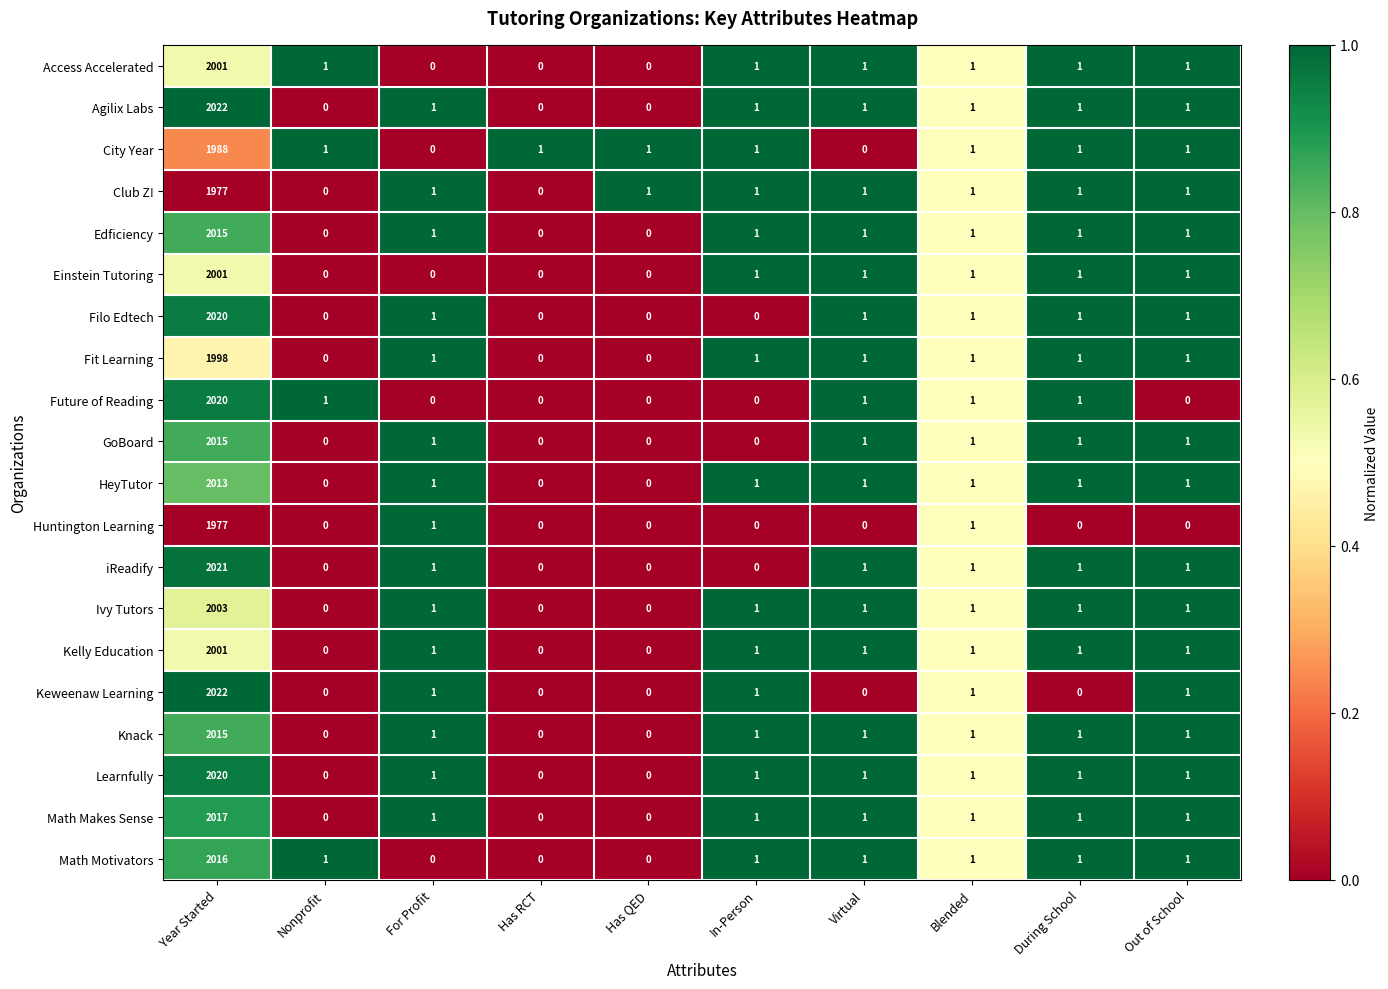

Is it true that Access Accelerated equals 1 at Blended?

True